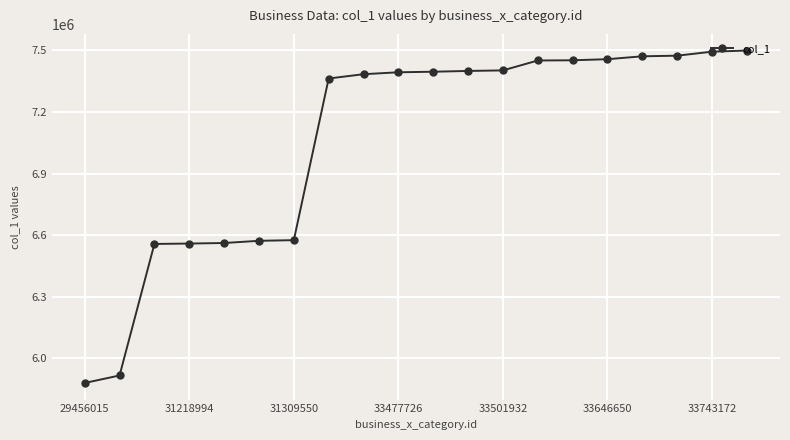

What is the difference between the maximum and minimum values?

1620247